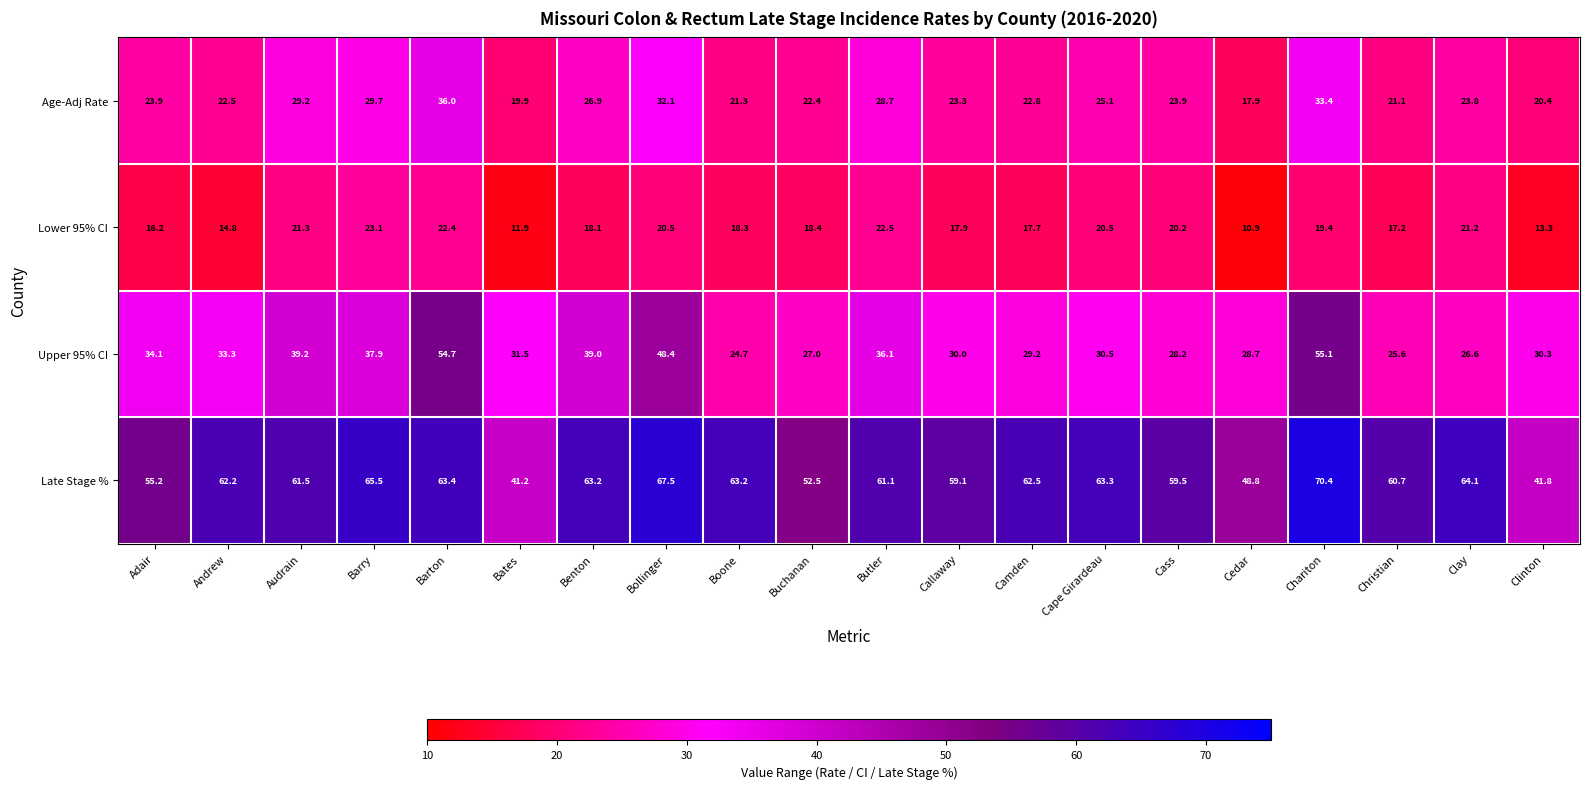

Which series has the largest total across all categories?

Late Stage %